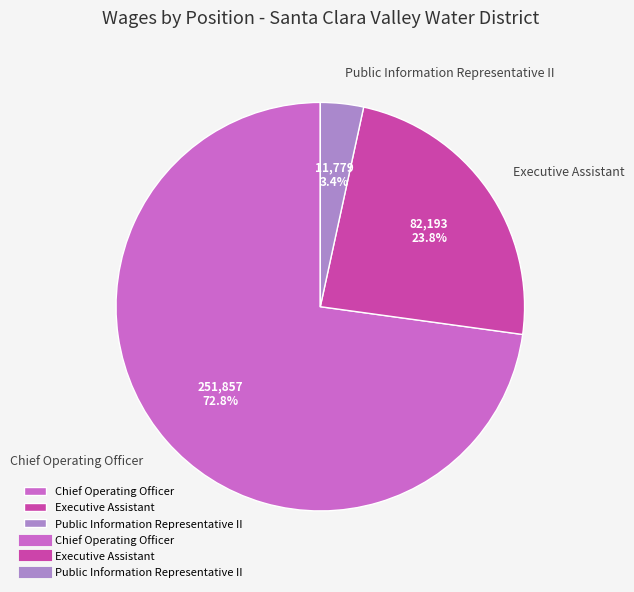

Between Public Information Representative II and Executive Assistant, which is larger?

Executive Assistant